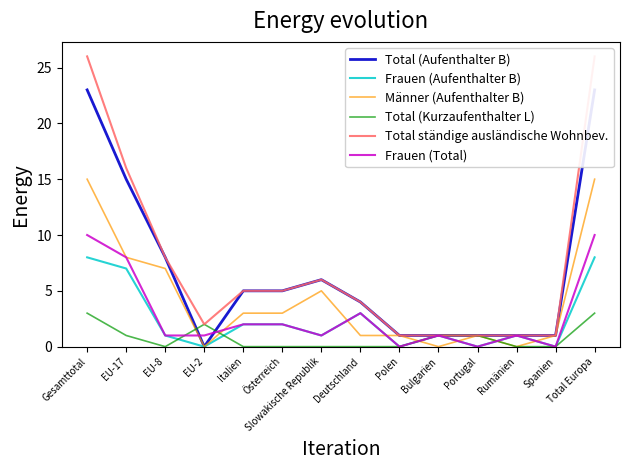

Which series has the widest spread of values?

Total ständige ausländische Wohnbev.